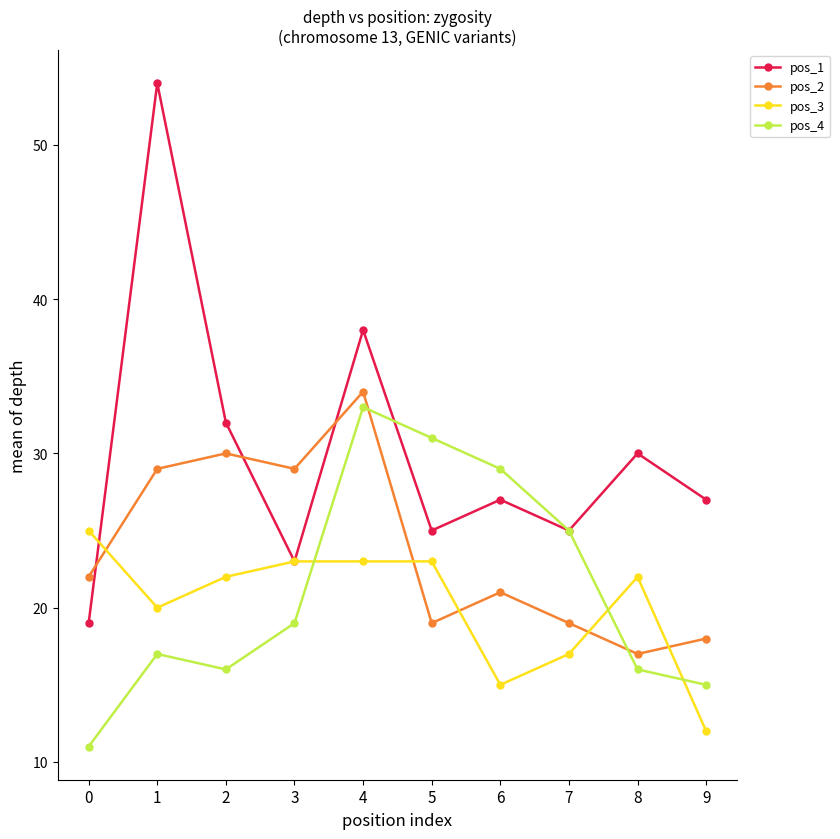

What is the average value of the pos_1 series?

30